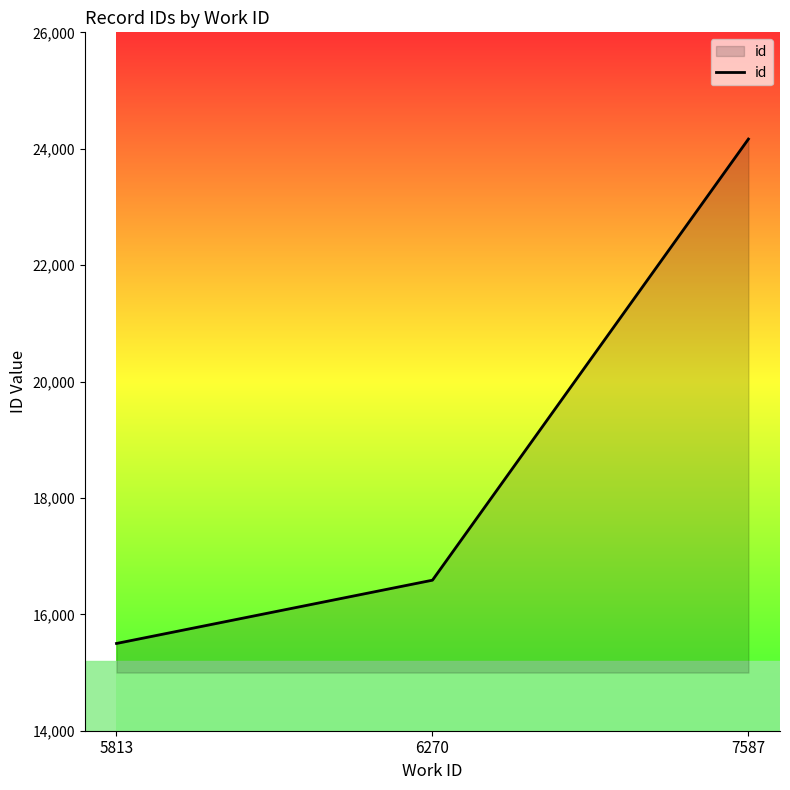

What is the ratio of the value at 5813 to the value at 6270?

0.9